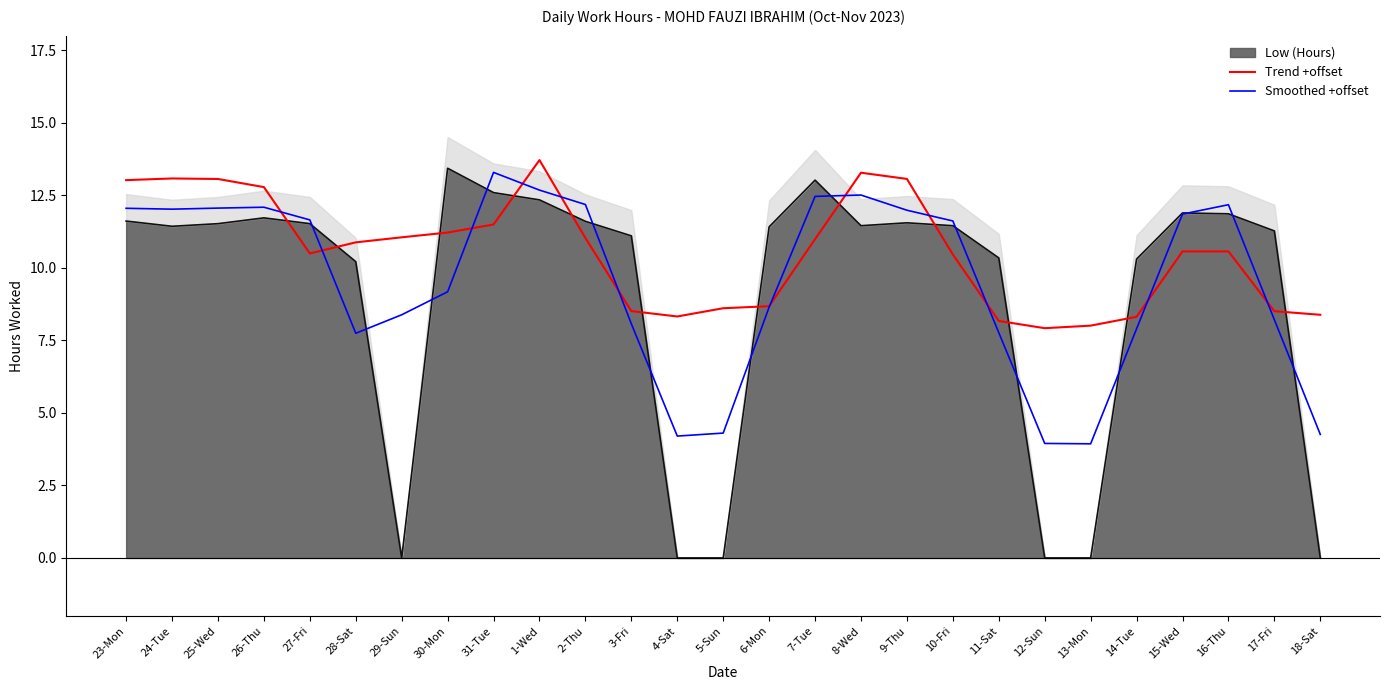

Reading left to right, list all the values displayed in this chart.

Trend +offset: 23-Mon=13.0	24-Tue=13.1	25-Wed=13.1	26-Thu=12.8	27-Fri=10.5	28-Sat=10.9	29-Sun=11.0	30-Mon=11.2	31-Tue=11.5	1-Wed=13.7	2-Thu=11.0	3-Fri=8.5	4-Sat=8.3	5-Sun=8.6	6-Mon=8.7	7-Tue=11.0	8-Wed=13.3	9-Thu=13.1	10-Fri=10.5	11-Sat=8.2	12-Sun=7.9	13-Mon=8.0	14-Tue=8.3	15-Wed=10.6	16-Thu=10.6	17-Fri=8.5	18-Sat=8.4
Smoothed +offset: 23-Mon=12.0	24-Tue=12.0	25-Wed=12.1	26-Thu=12.1	27-Fri=11.7	28-Sat=7.7	29-Sun=8.4	30-Mon=9.2	31-Tue=13.3	1-Wed=12.7	2-Thu=12.2	3-Fri=8.1	4-Sat=4.2	5-Sun=4.3	6-Mon=8.6	7-Tue=12.5	8-Wed=12.5	9-Thu=12.0	10-Fri=11.6	11-Sat=7.8	12-Sun=3.9	13-Mon=3.9	14-Tue=7.9	15-Wed=11.8	16-Thu=12.2	17-Fri=8.2	18-Sat=4.3